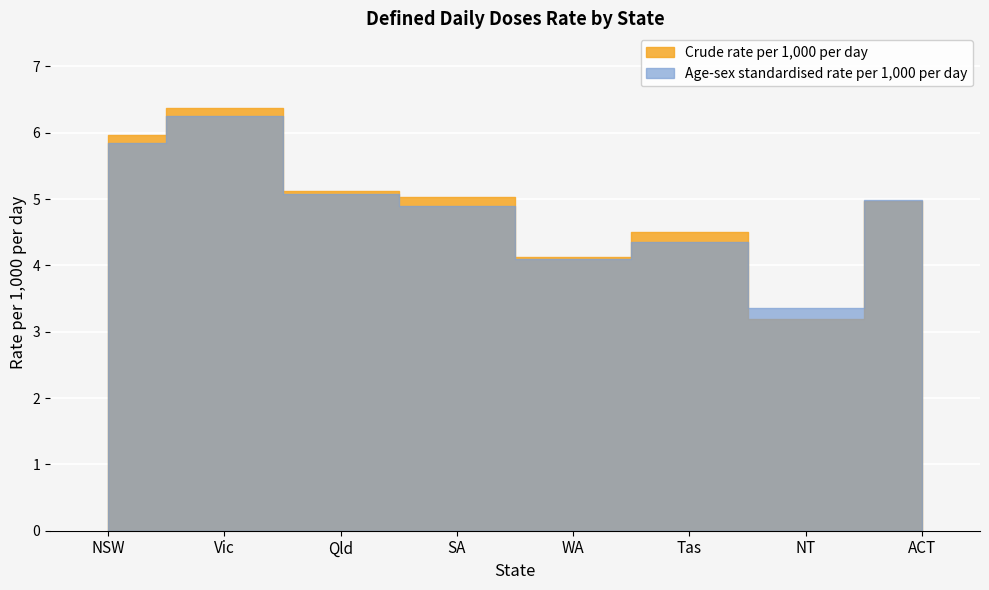

Reading left to right, extract all data points from this chart.

Crude rate per 1,000 per day: 6.0	6.4	5.1	5.0	4.1	4.5	3.2	5.0
Age-sex standardised rate per 1,000 per day: 5.8	6.3	5.1	4.9	4.1	4.4	3.4	5.0